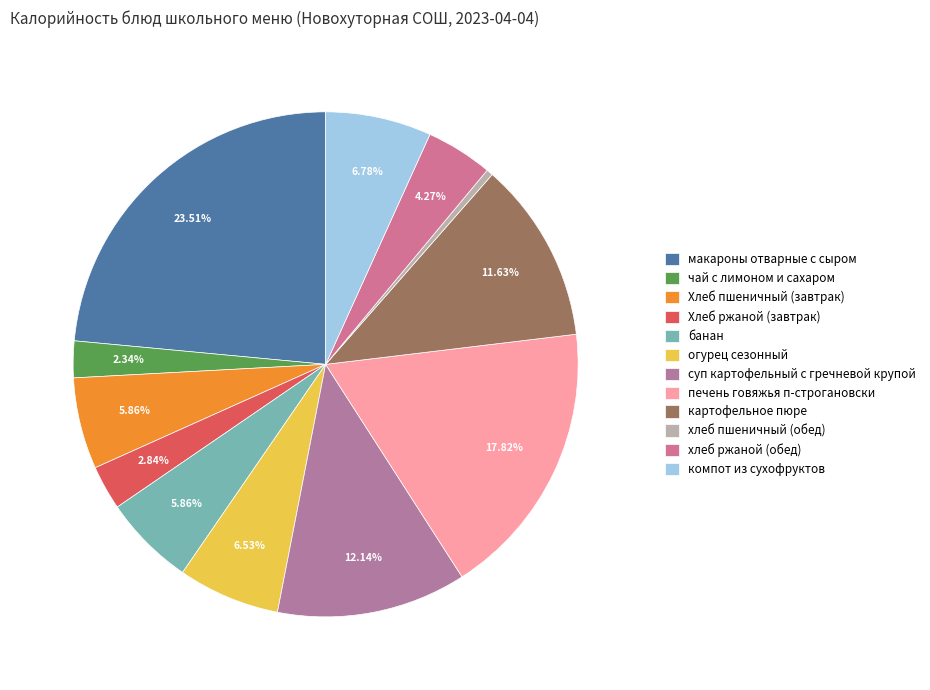

What percentage is the картофельное пюре slice, to the nearest percent?

12%